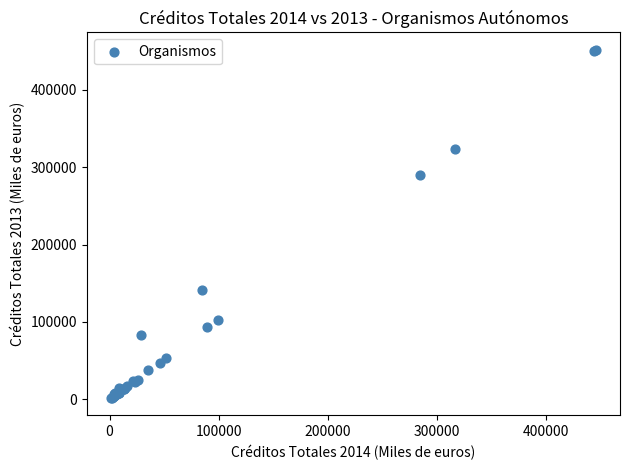

What Y value in the scatter plot is closest to 226641?

290477